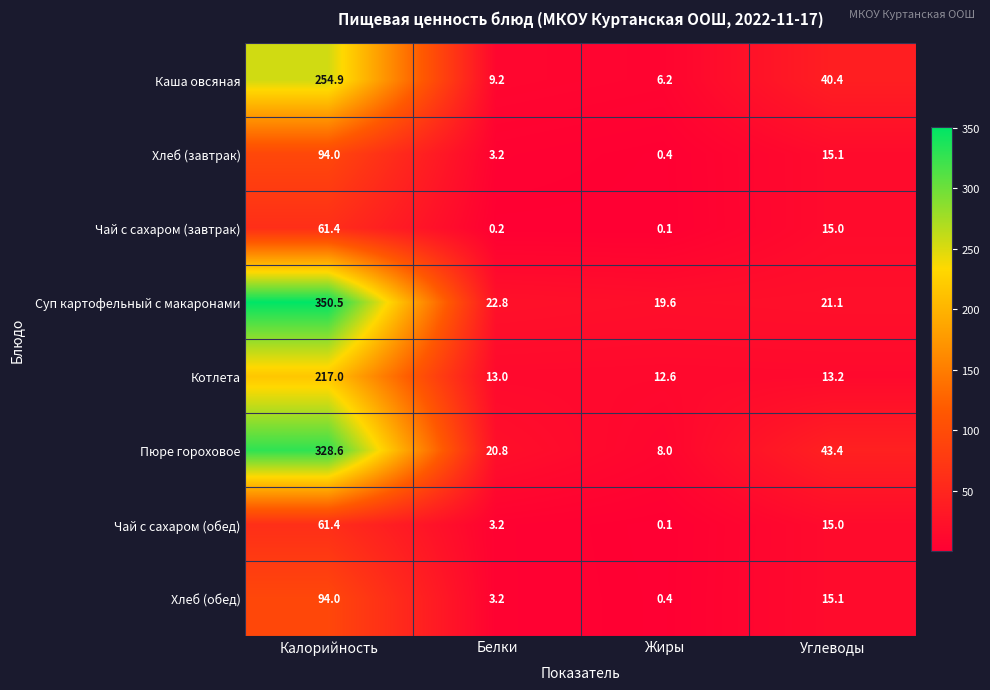

What is the sum of the Каша овсяная values at Углеводы and Белки?

49.6